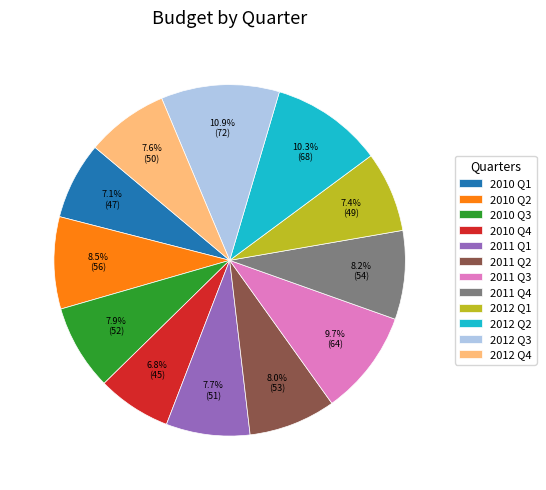

Combined, what portion of the pie is 2010 Q1 and 2011 Q4?

15.3%